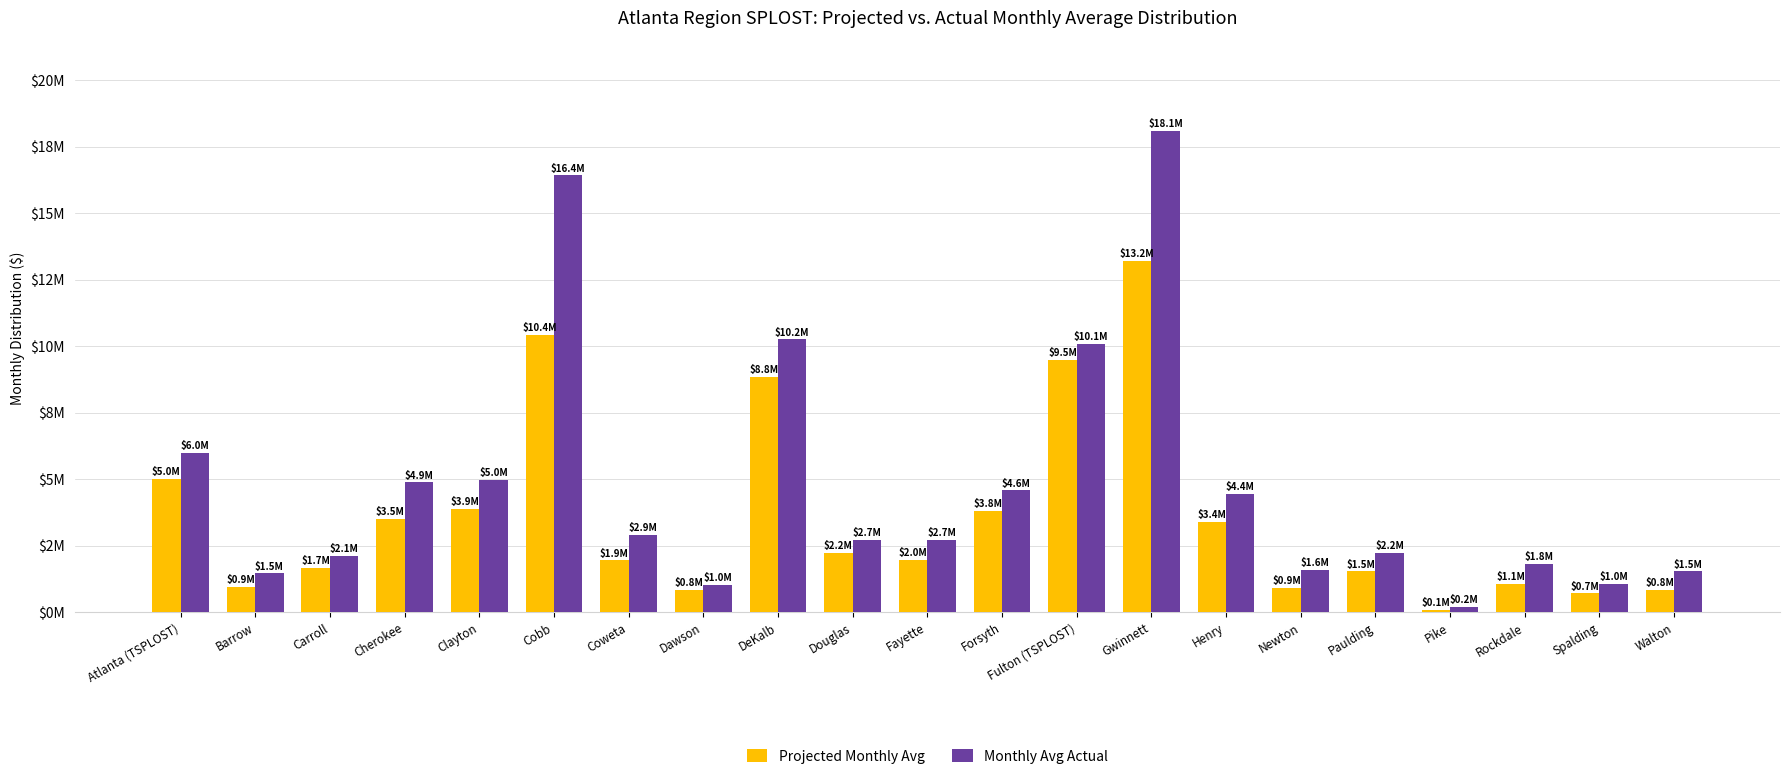

Are the bars grouped side by side (vs. stacked)?

Yes